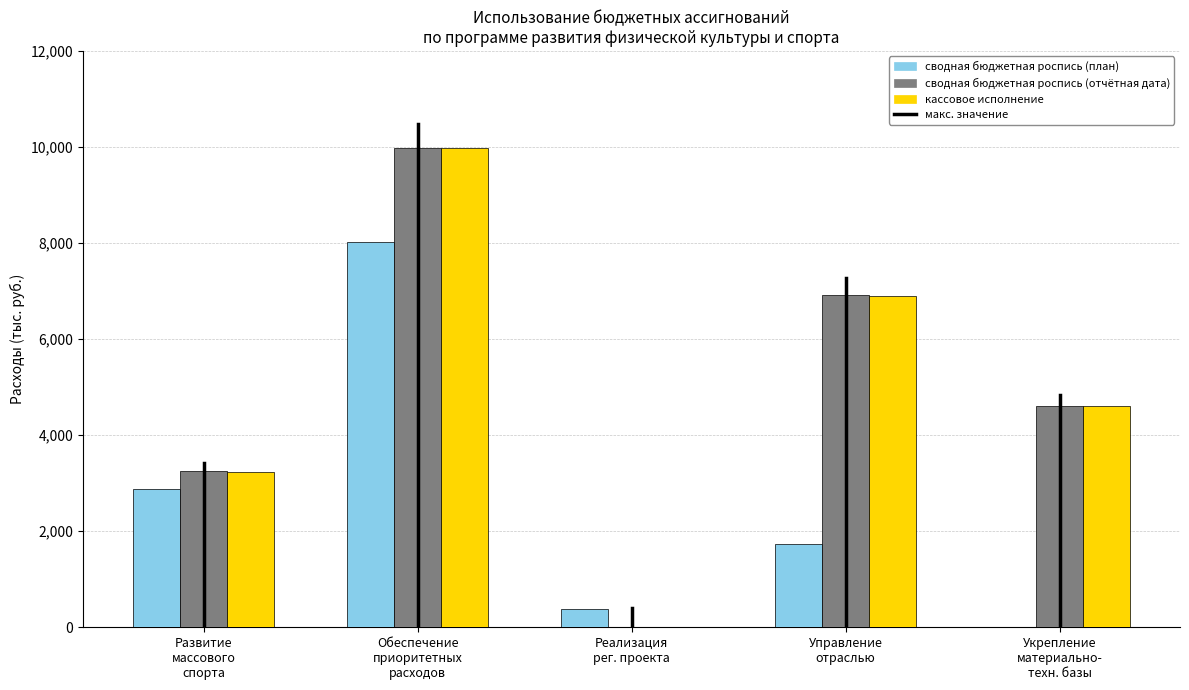

True or false: кассовое исполнение has a value of 6899.9 at Управление
отраслью.

True